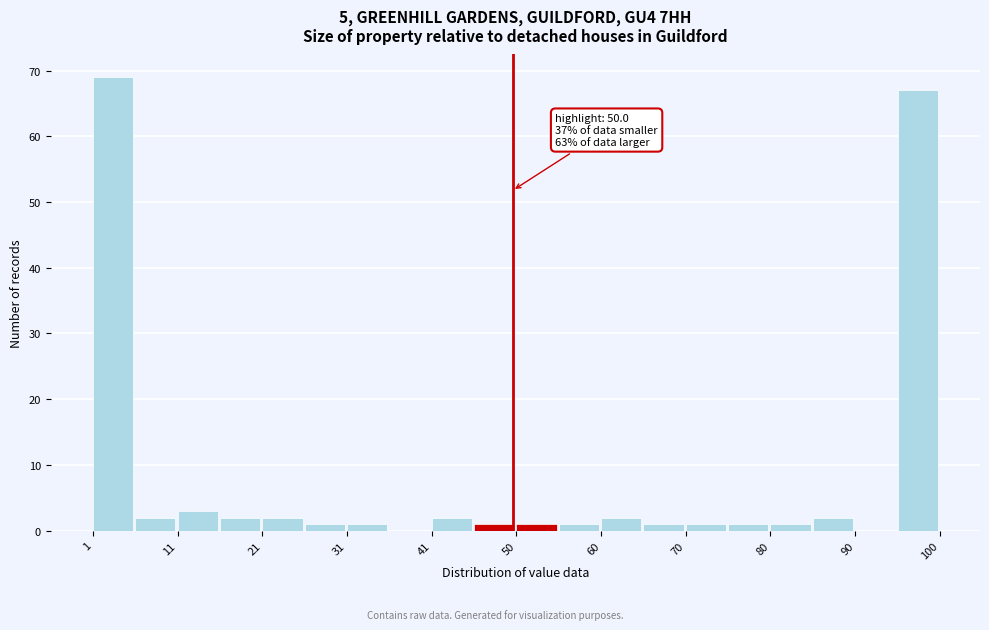

Which range on the x-axis has the tallest bar?

1 to 6